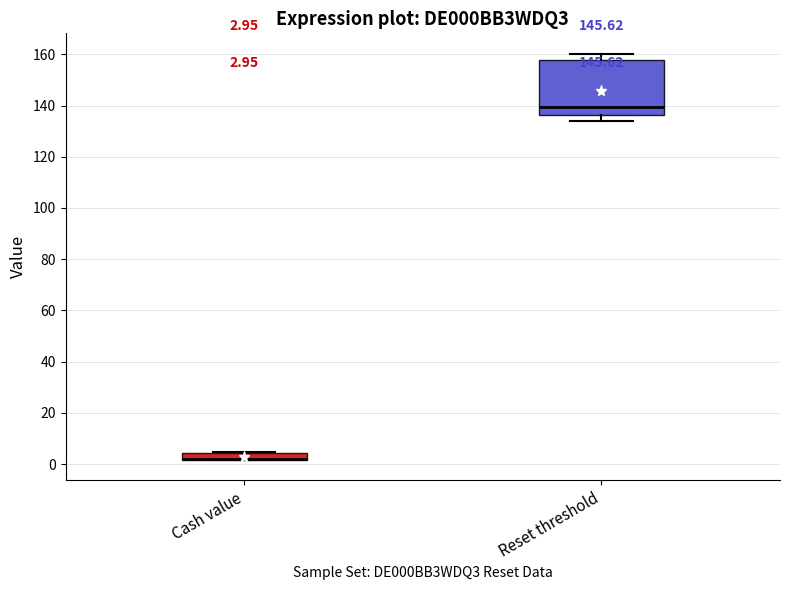

Comparing the boxes themselves (not the whiskers), which one is the tallest?

Reset threshold